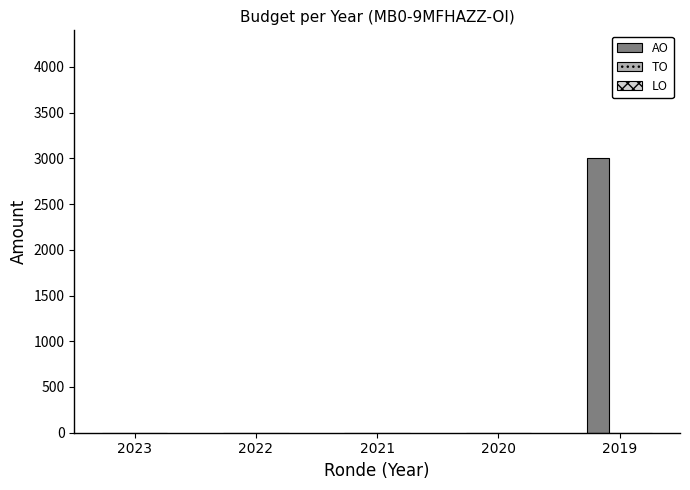

At which category does the chart reach its peak across all series?

2019